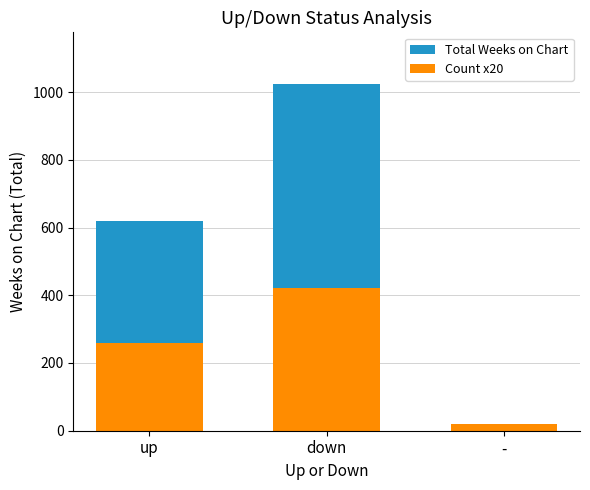

Reading left to right, extract all data points from this chart.

Total Weeks on Chart: up=618	down=1023	-=1
Count x20: up=260	down=420	-=20